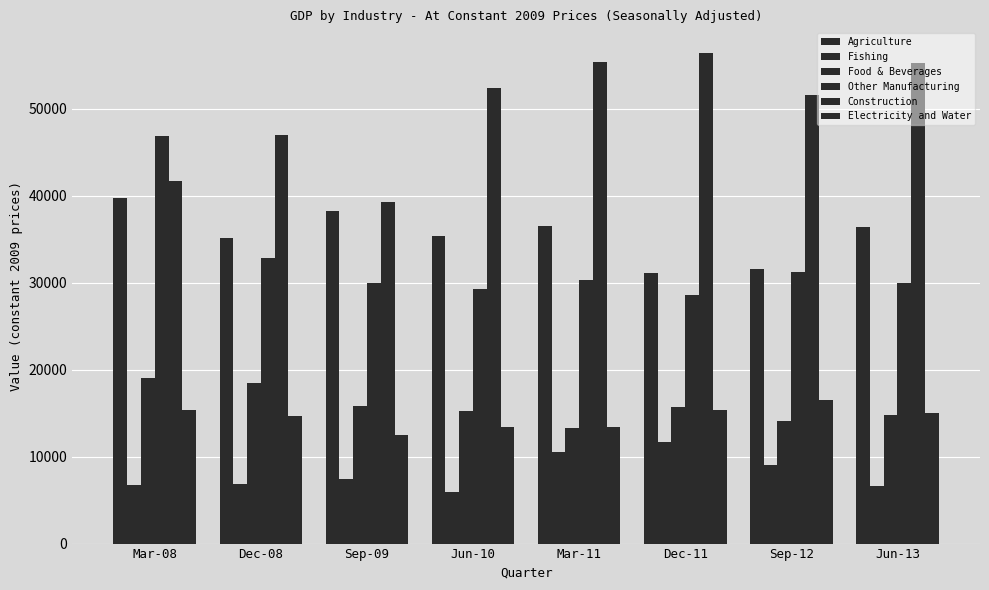

What position from the left is Dec-08?

2